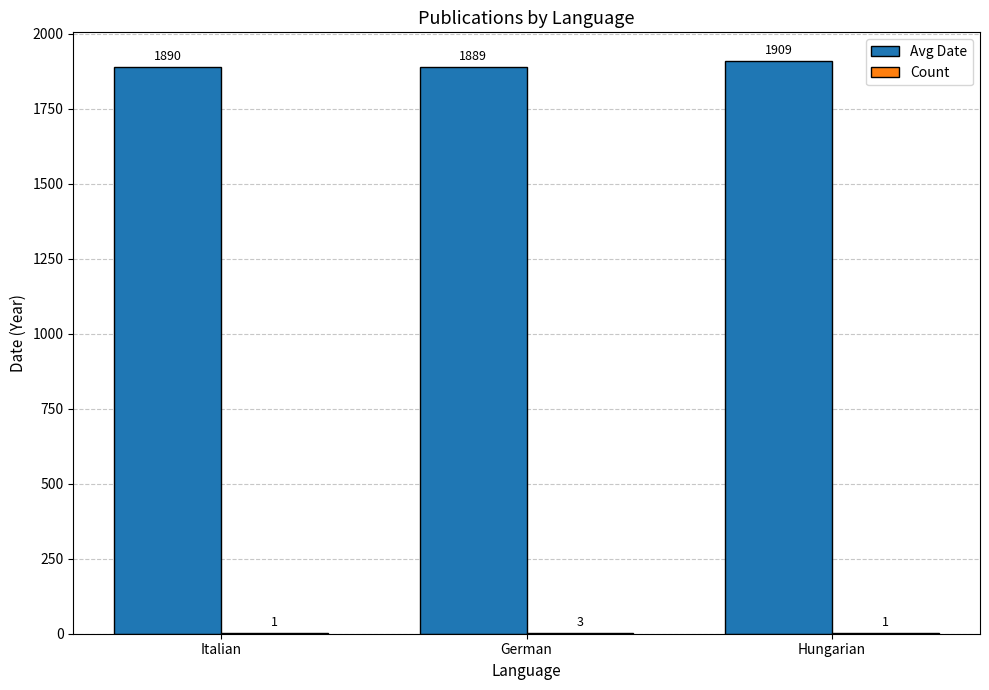

What is the total value across all series at Hungarian?

1910